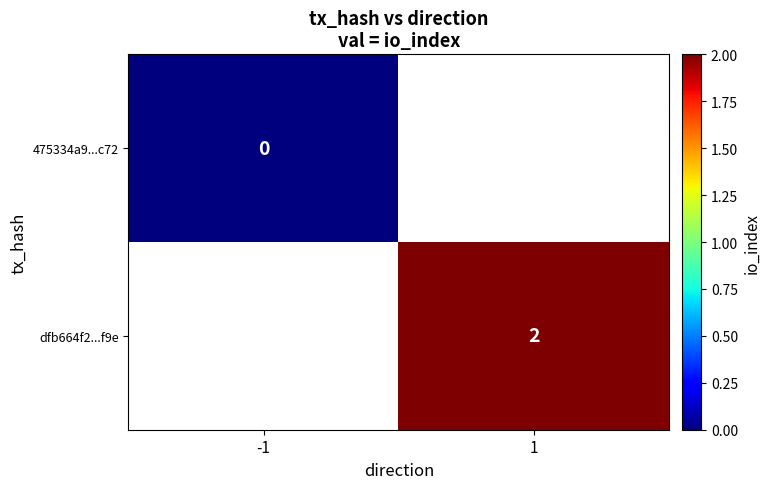

At which category does the chart reach its minimum across all series?

-1